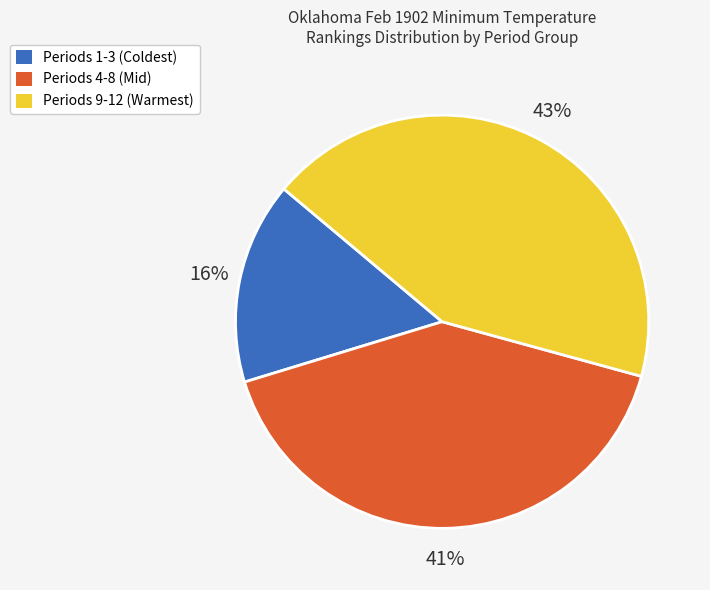

How many segments does this pie chart have?

3